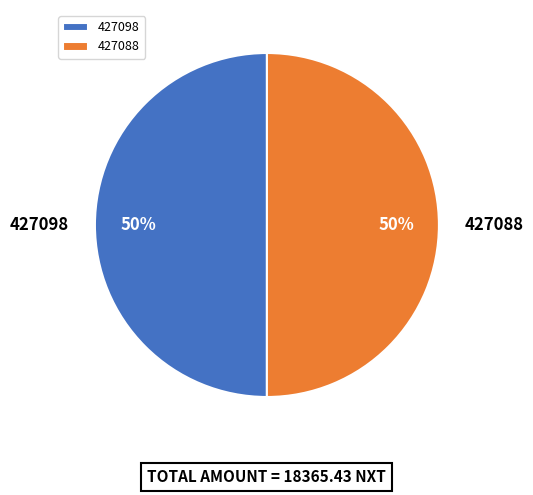

To the nearest percent, what percentage of the pie is 427088?

50%